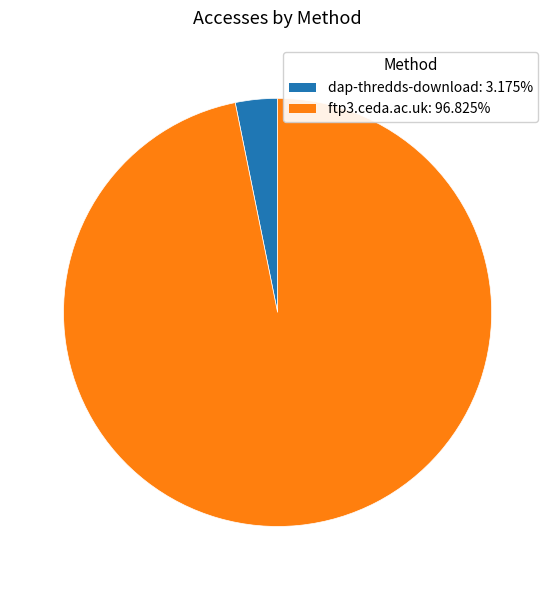

Which has a higher value, dap-thredds-download or ftp3.ceda.ac.uk?

ftp3.ceda.ac.uk